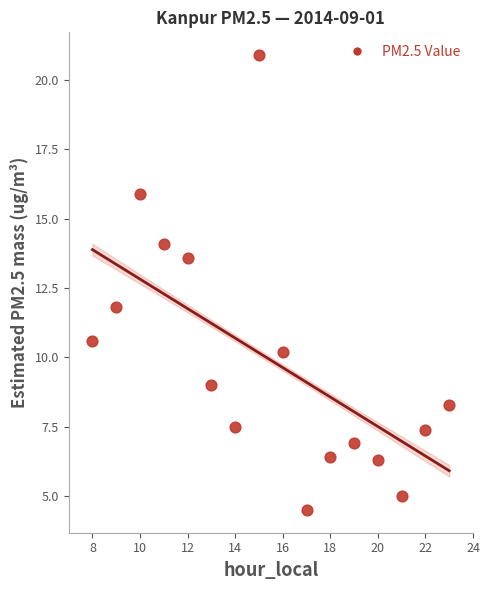

What Y value in the scatter plot is closest to 12?

11.8